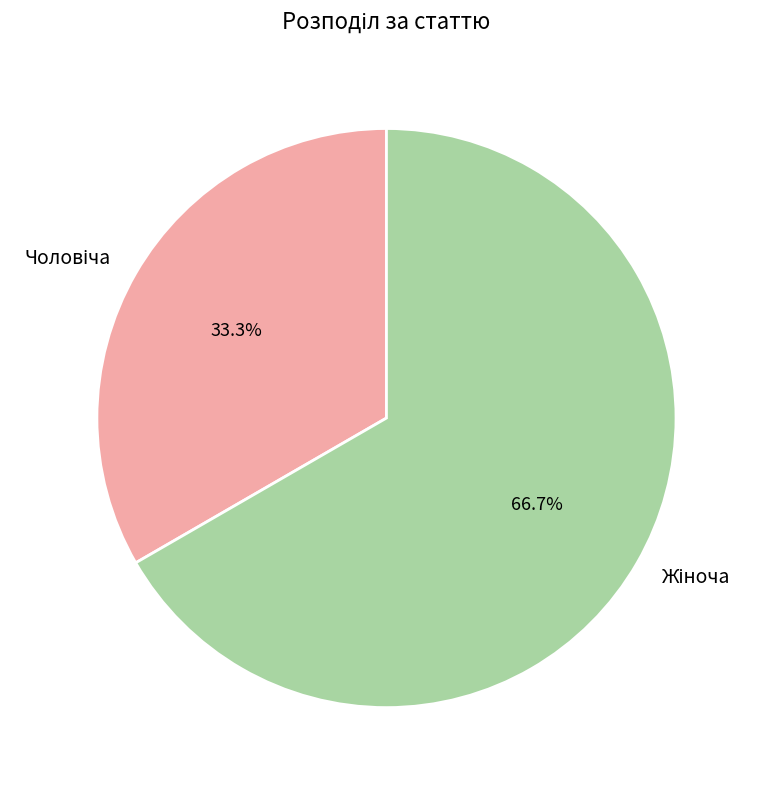

Is there any slice that represents more than half of the pie?

Yes